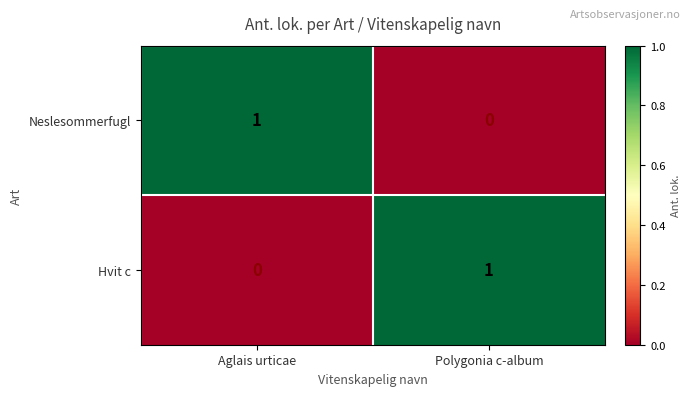

At which label is Hvit c closest to 0?

Aglais urticae